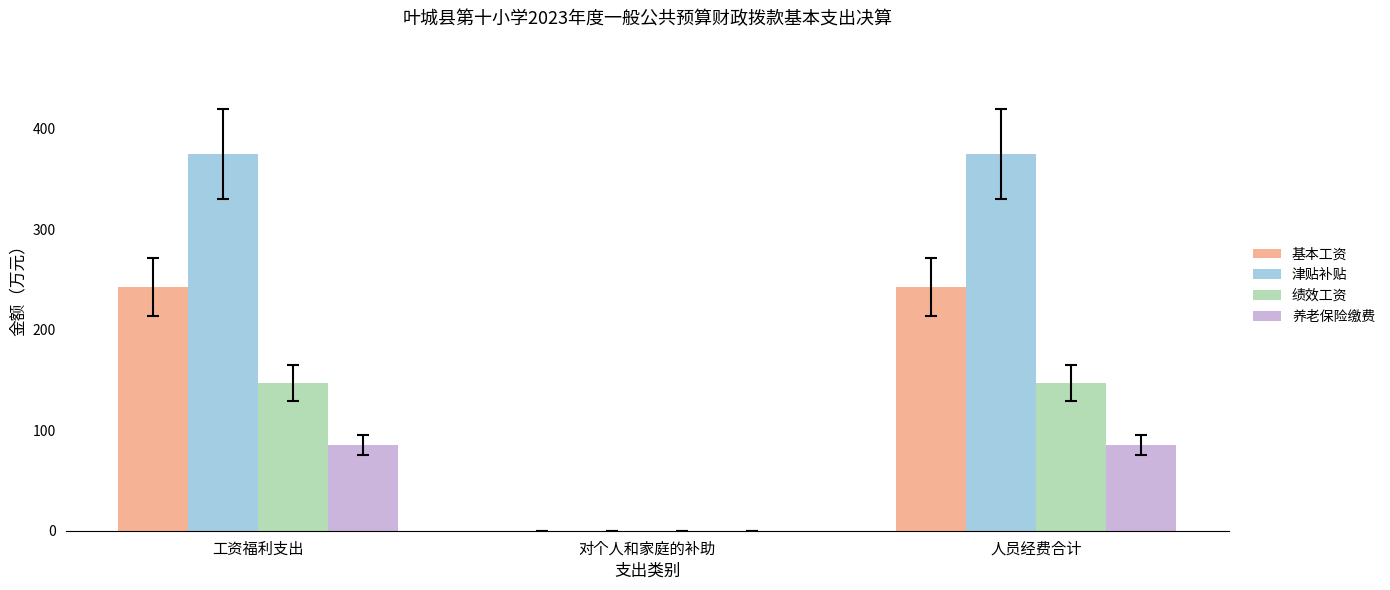

How many groups of bars are there?

3